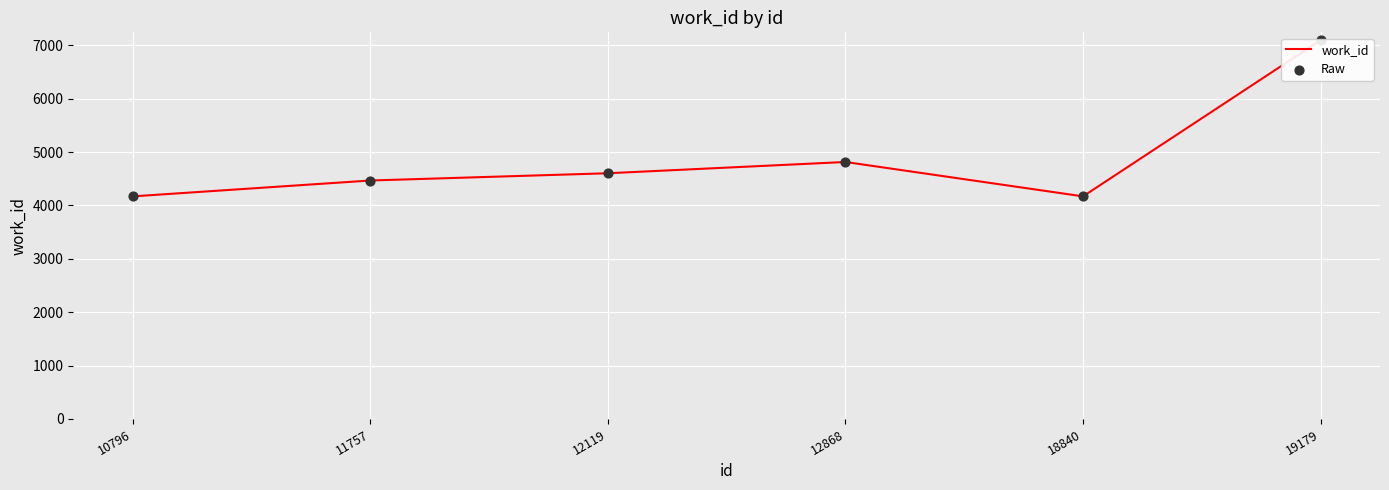

What are all the series names shown in the legend?

work_id, Raw